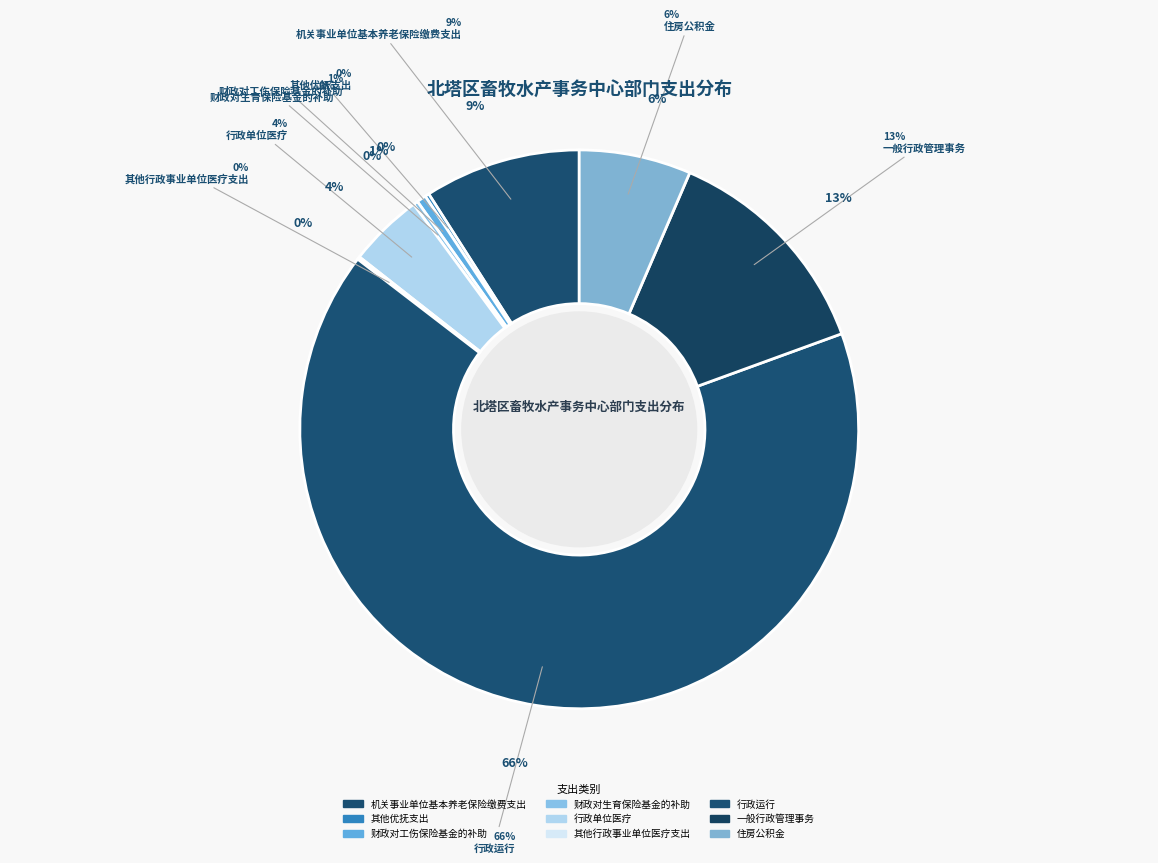

What is the ratio of the value at 一般行政管理事务 to the value at 行政单位医疗?

3.0